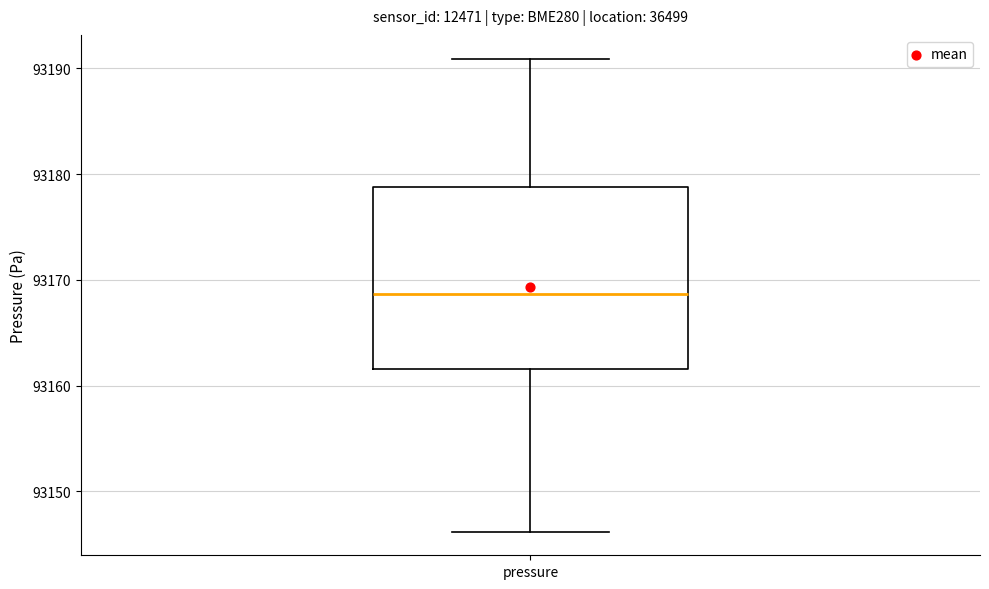

Transcribe this box plot: give where the median line is, the range the box spans, and where the two whiskers end, as read against the y-axis. The values are not printed on the chart, so give them approximately, as read against the axis.

median 93169, box 93162 to 93179, whiskers 93146 to 93191